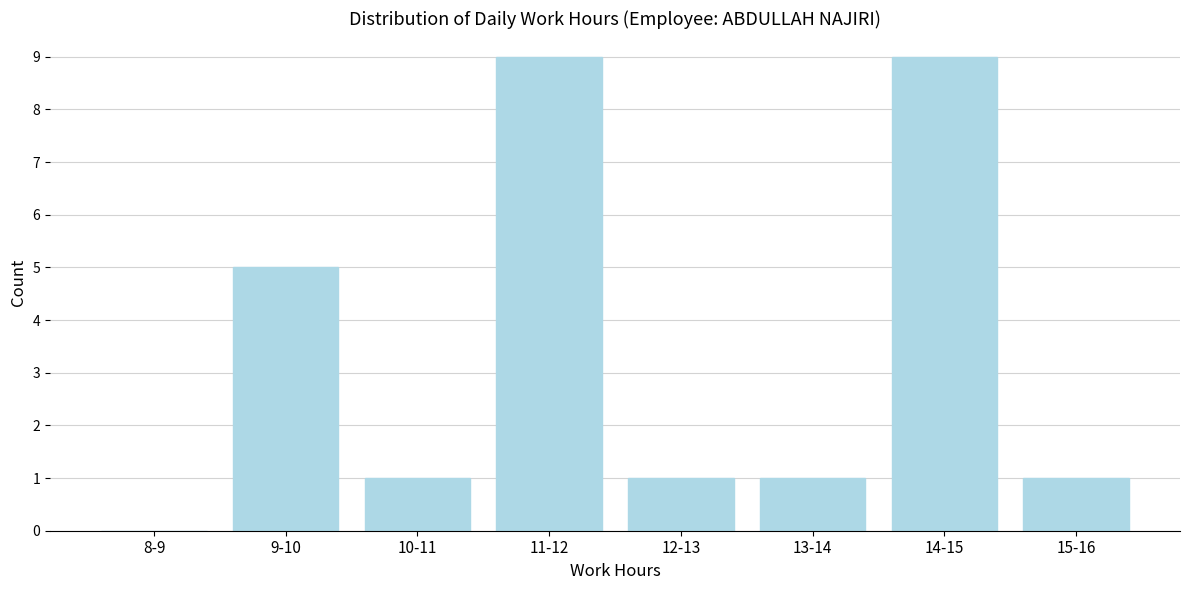

Reading right to left, extract all data points from this chart.

15-16=1	14-15=9	13-14=1	12-13=1	11-12=9	10-11=1	9-10=5	8-9=0